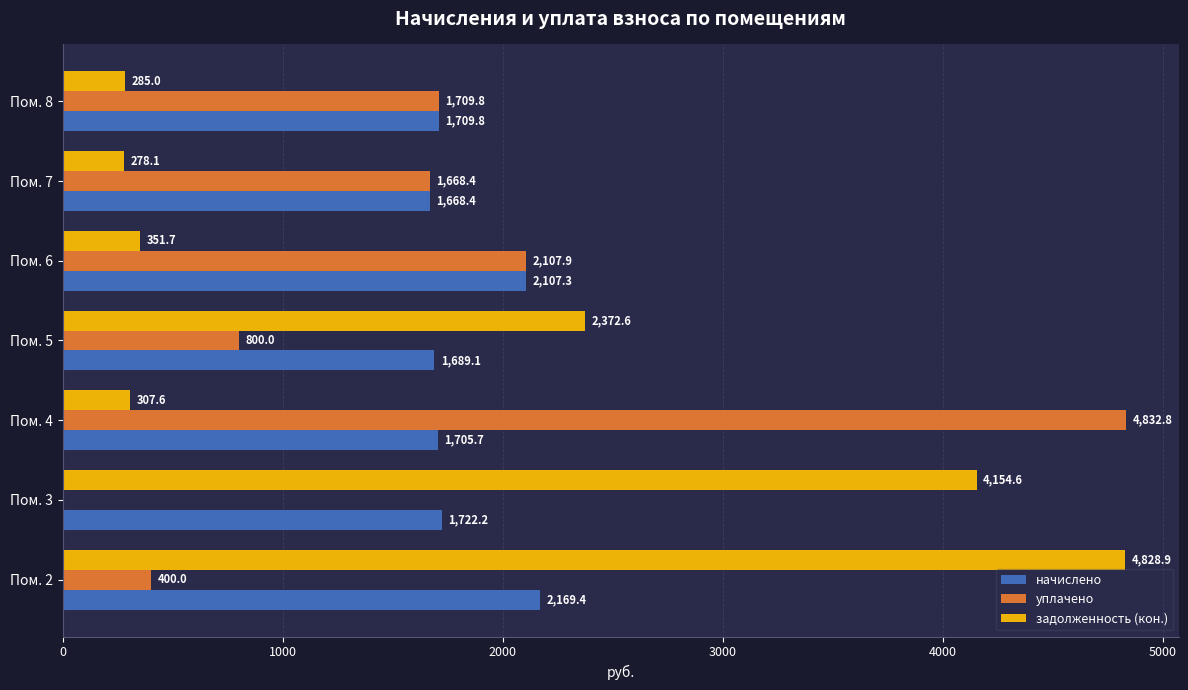

What is the sum of all начислено values?

12771.9